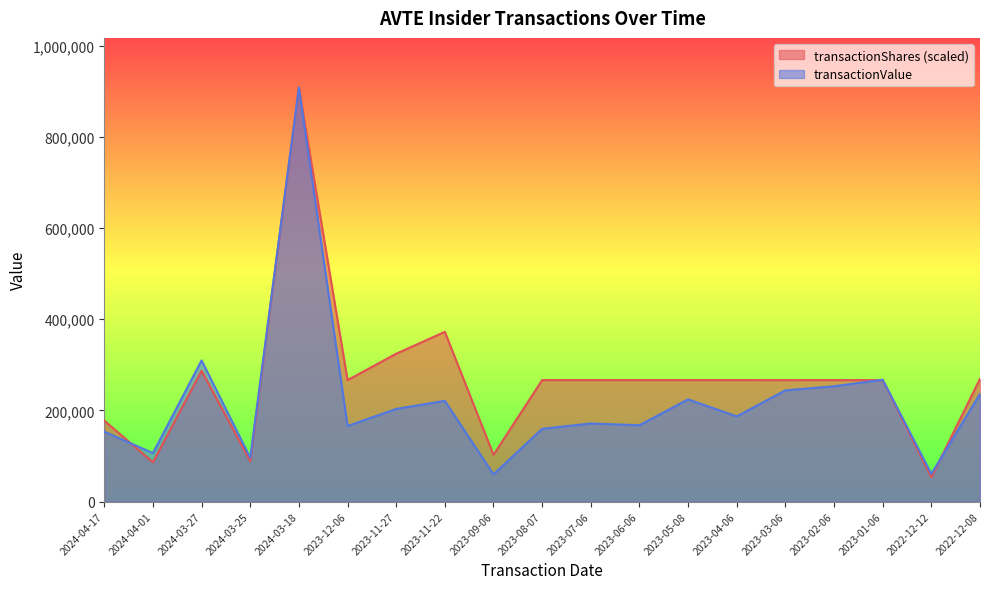

Which has a higher value, 2023-08-07 or 2024-04-17?

2023-08-07